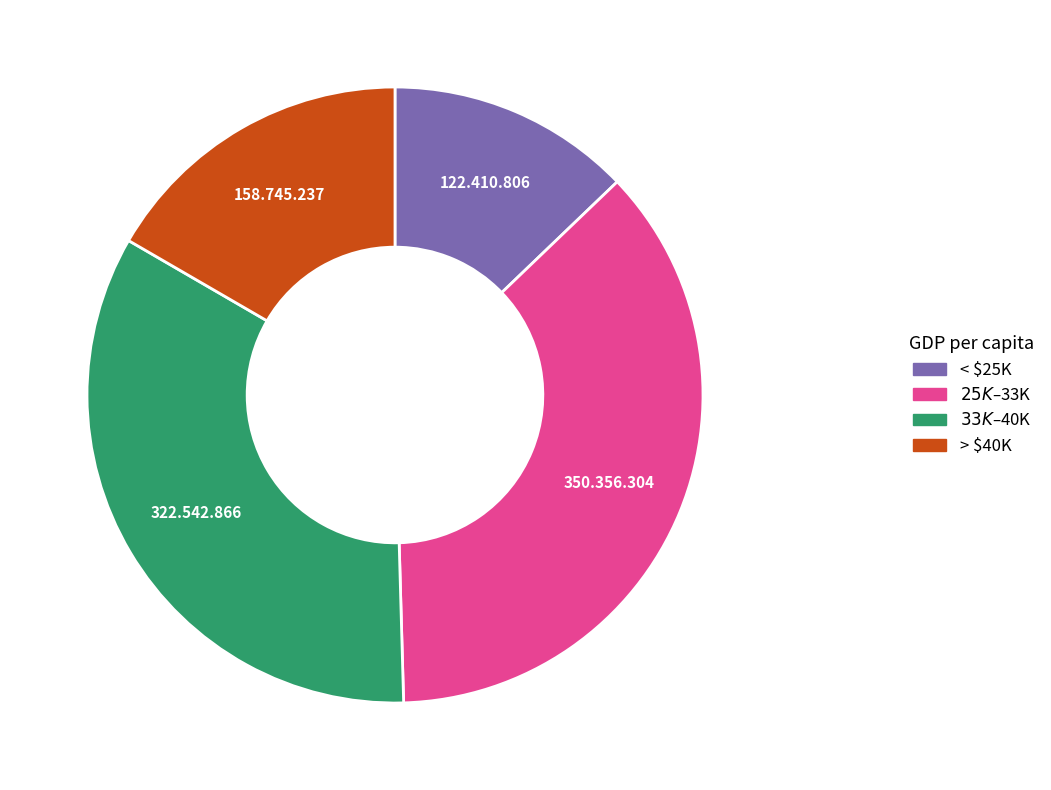

Is there any slice that represents more than half of the pie?

No